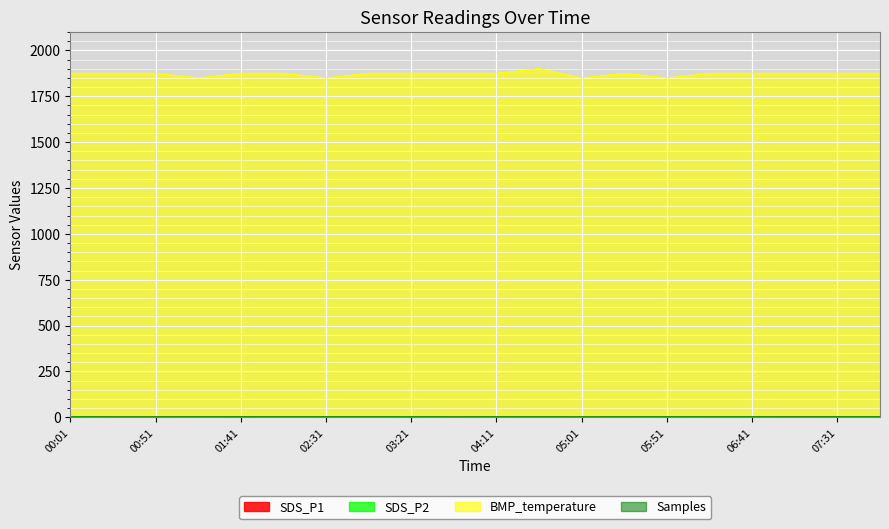

What position from the right is 02:06?

15